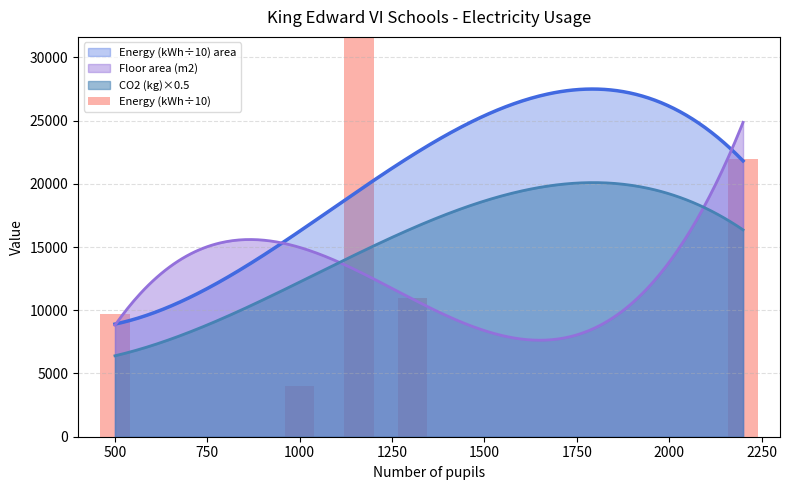

What is the maximum value for CO2 (kg)×0.5?

20094.5